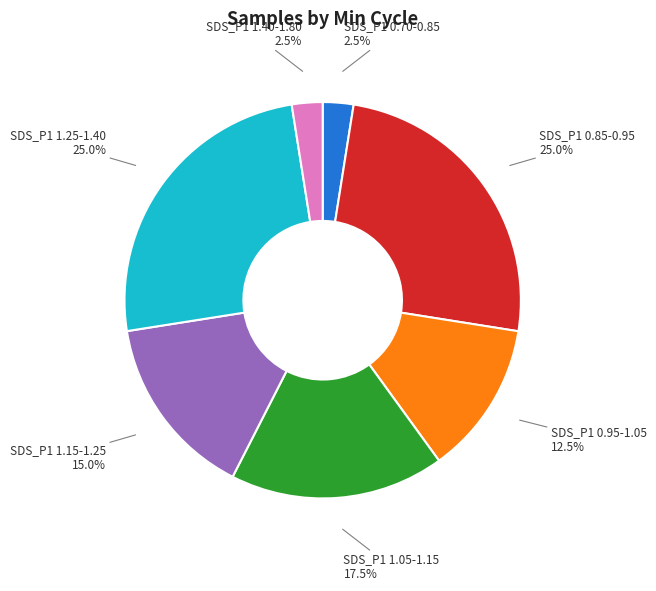

Approximately how many times larger is the value at SDS_P1 1.25-1.40 compared to SDS_P1 1.05-1.15?

1.4